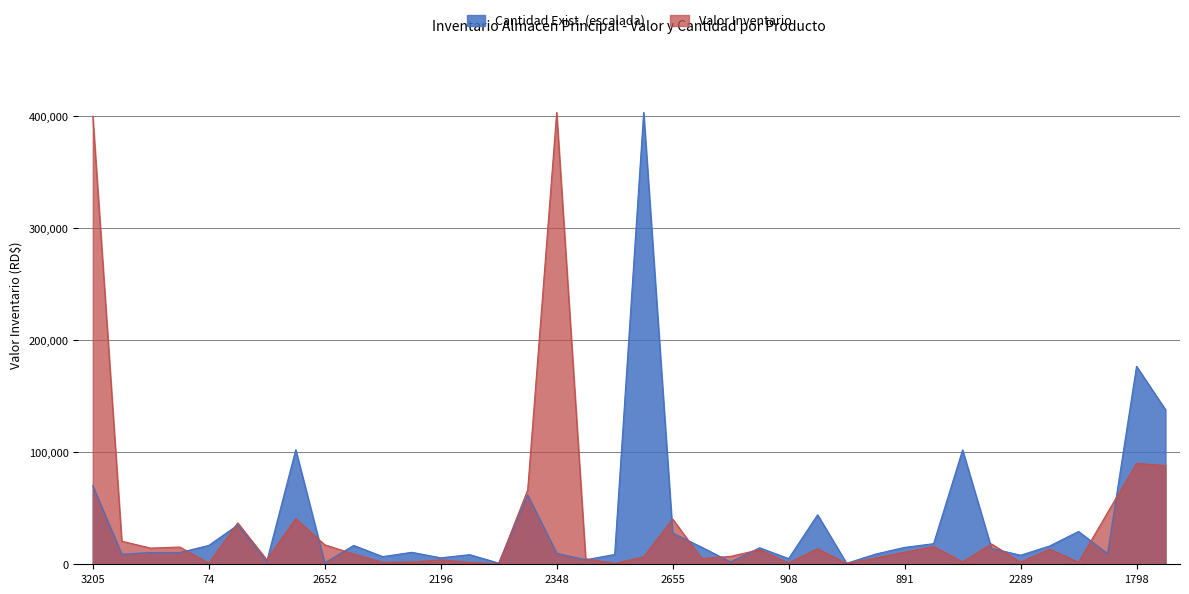

What is the average value of the Valor Inventario series?

37561.8